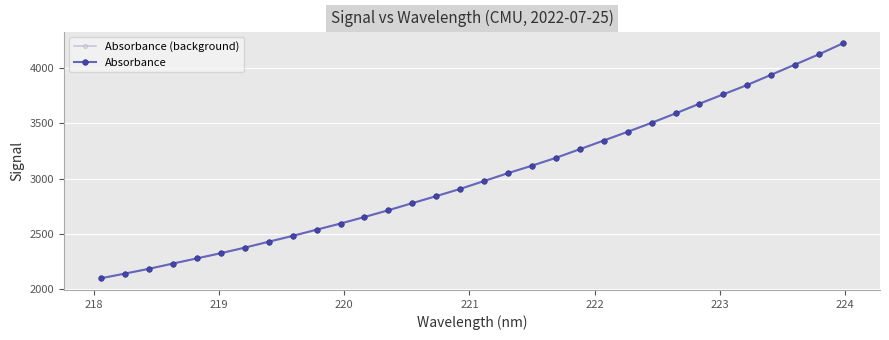

Is this an area chart (filled region under the line)?

No